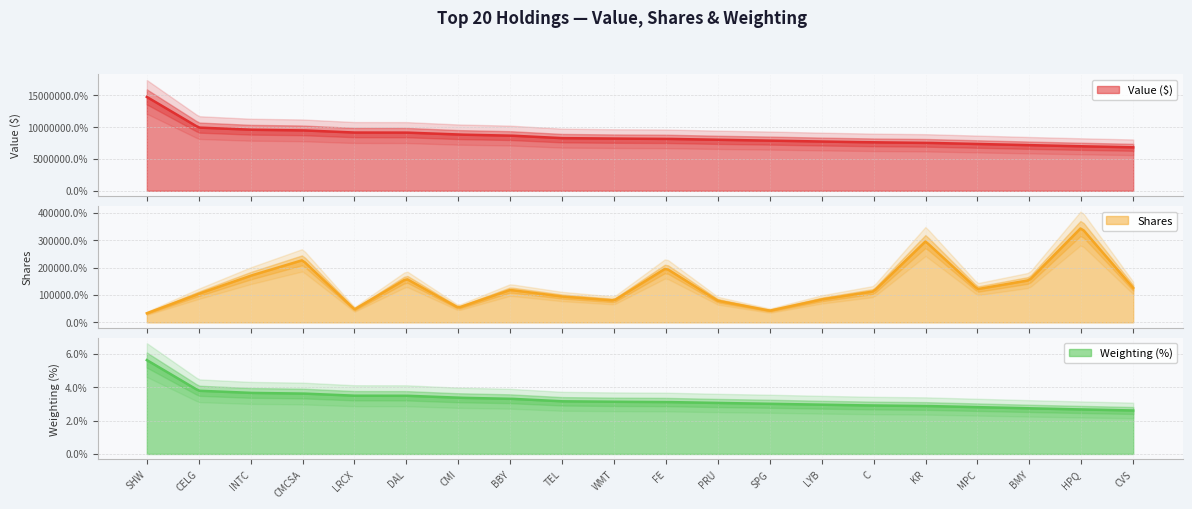

What is the sum of the Value ($) values at C and INTC?

17174000.0